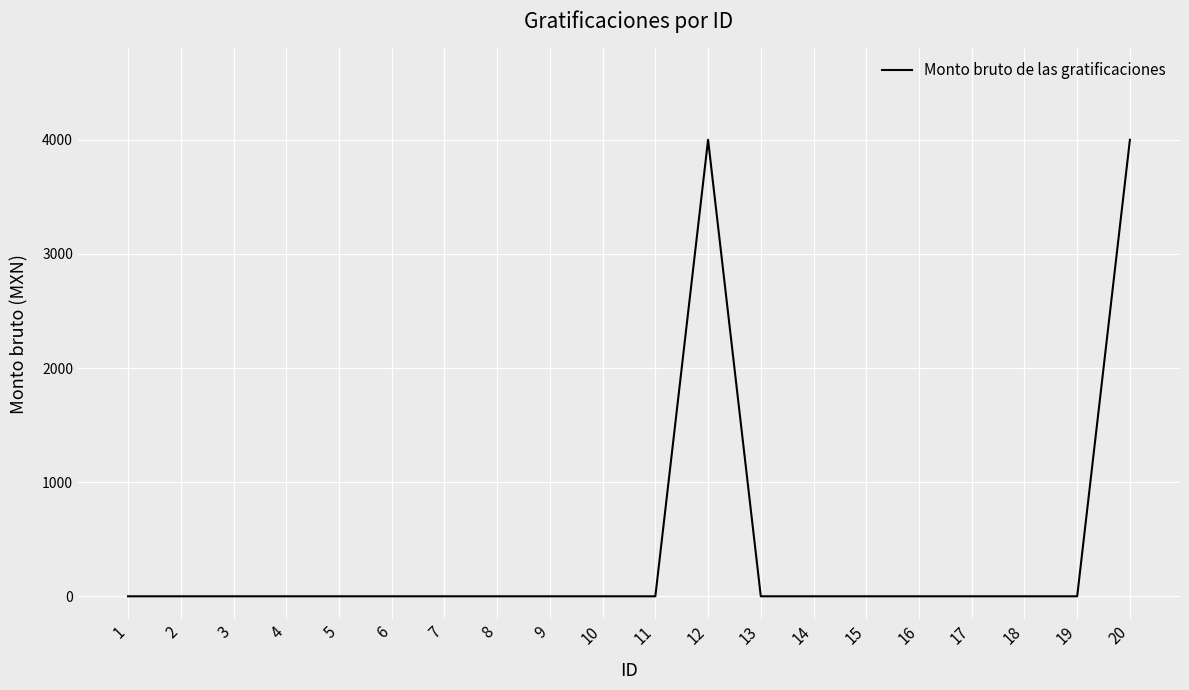

What is the maximum value shown in the chart?

4000